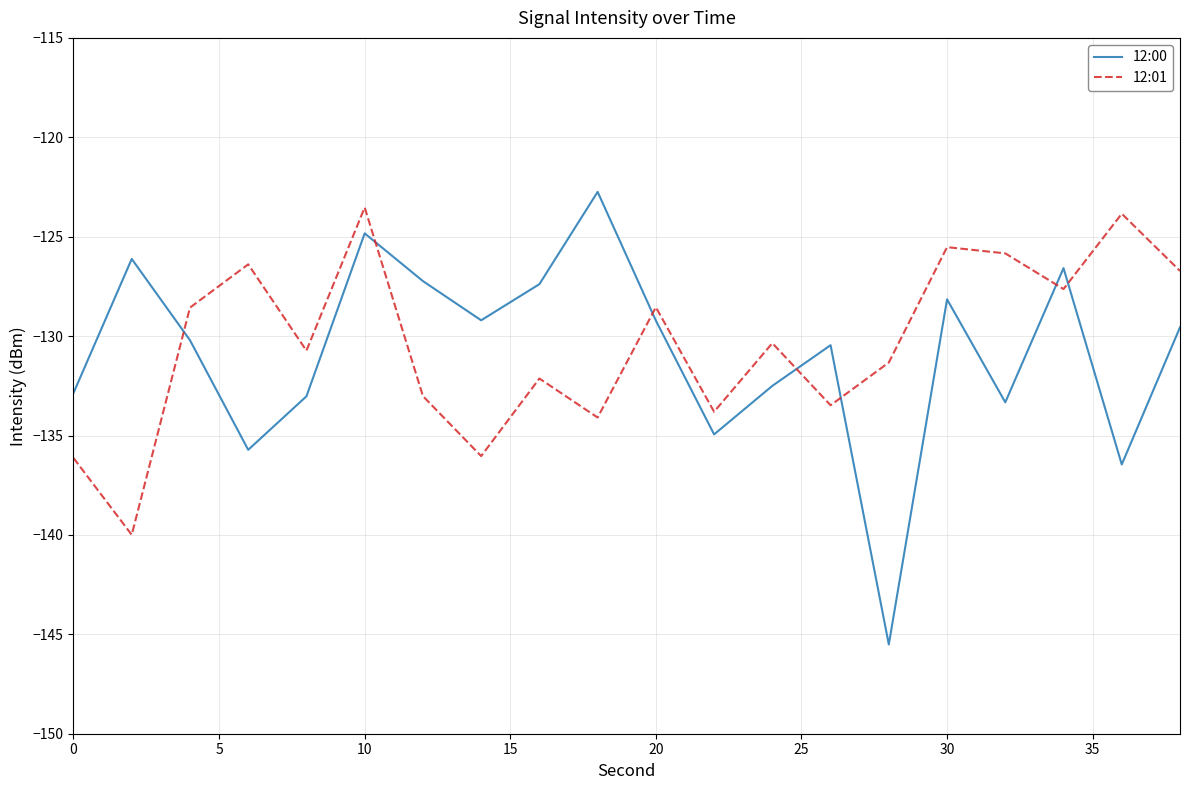

What is the maximum value shown in the chart?

-122.7